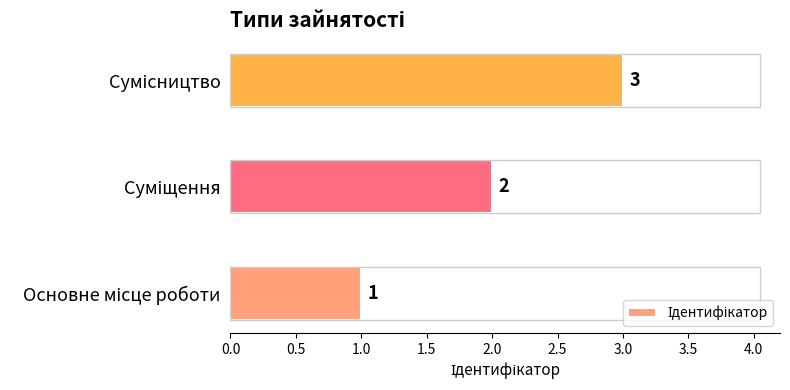

What is the greatest value displayed?

3